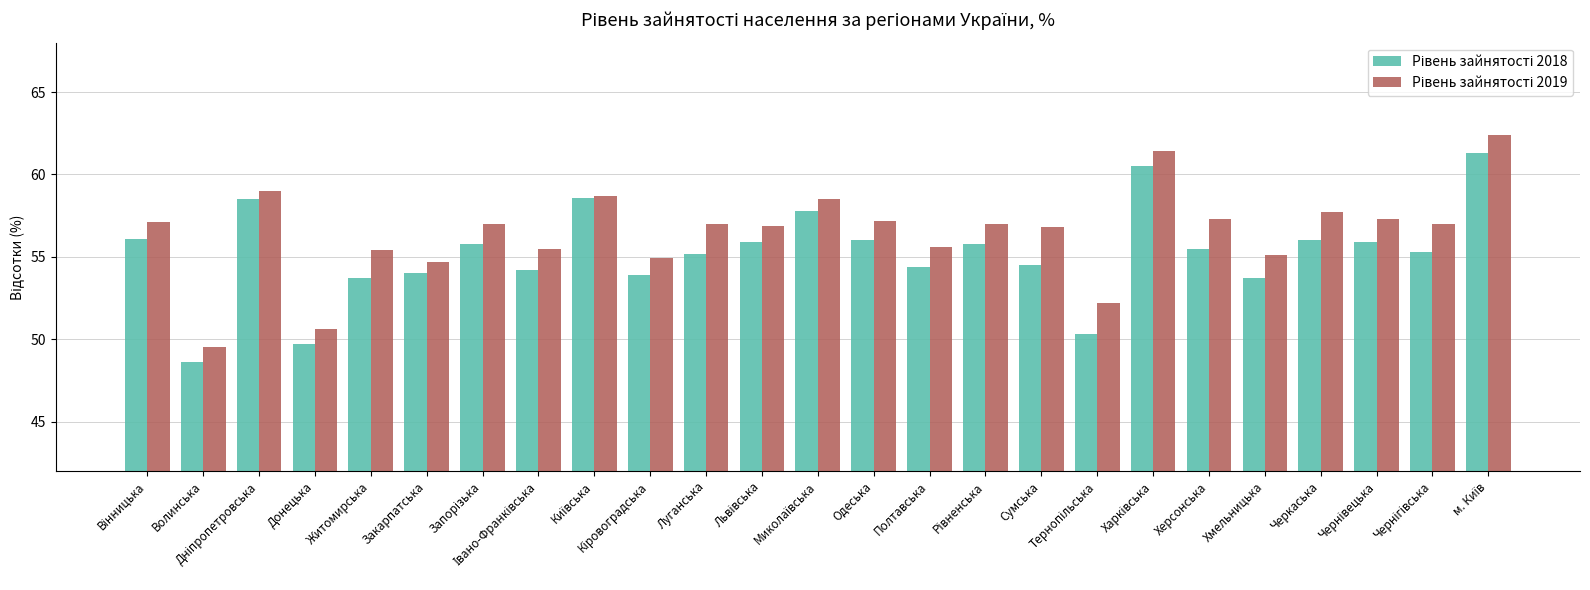

Which category has the lowest value across all series?

Волинська